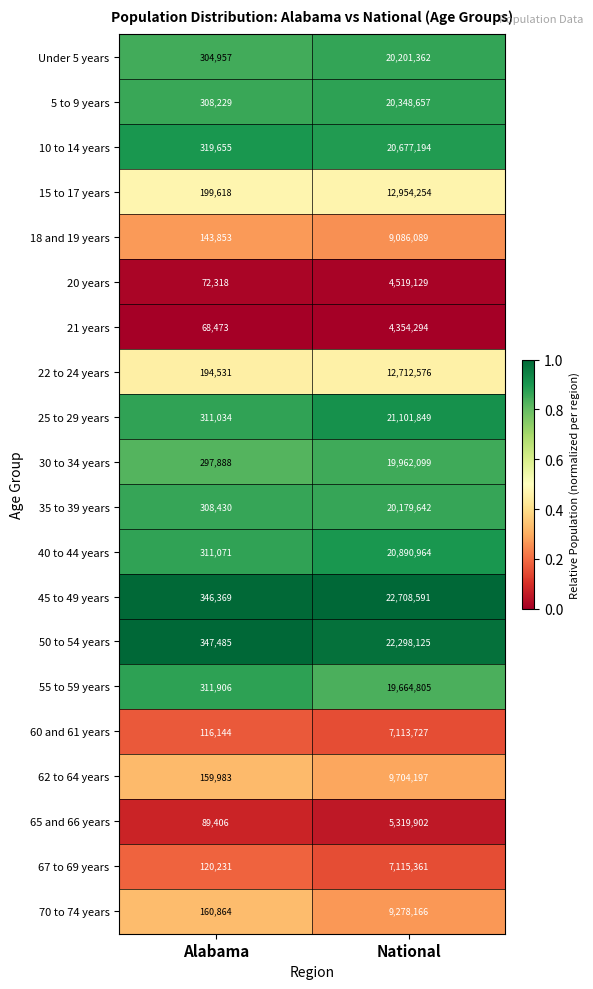

What is the maximum value shown in the chart?

22708591